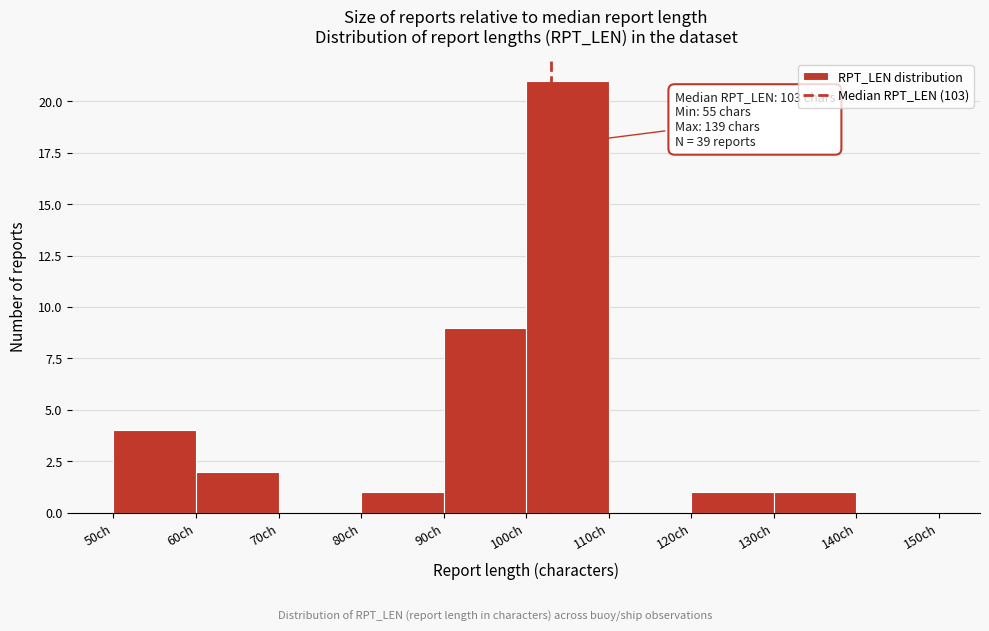

Over which range of the x-axis is the bar tallest?

100 to 110